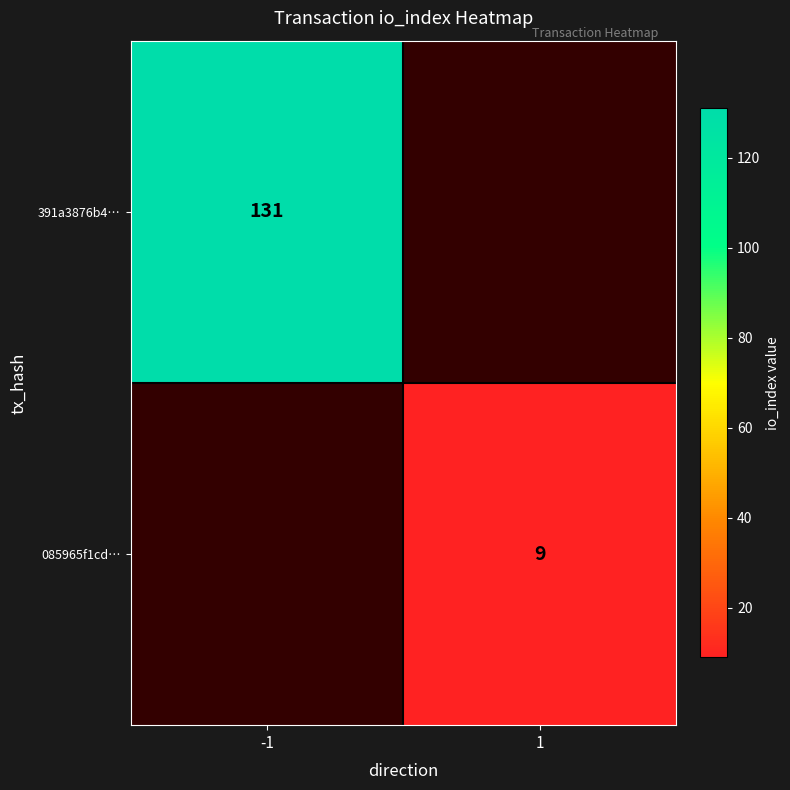

The value of 391a3876b4… at -1 is 131. True or false?

True